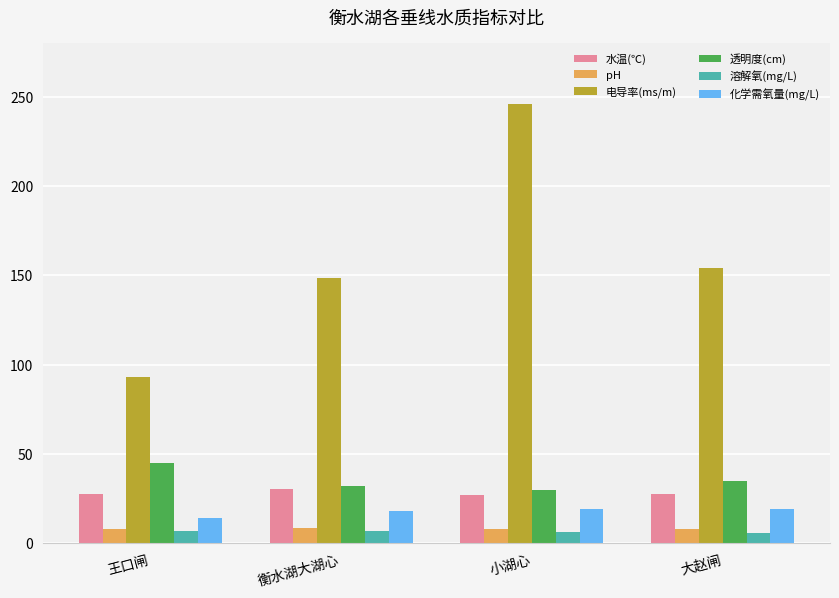

What is the label of the 2nd bar from the right?

小湖心